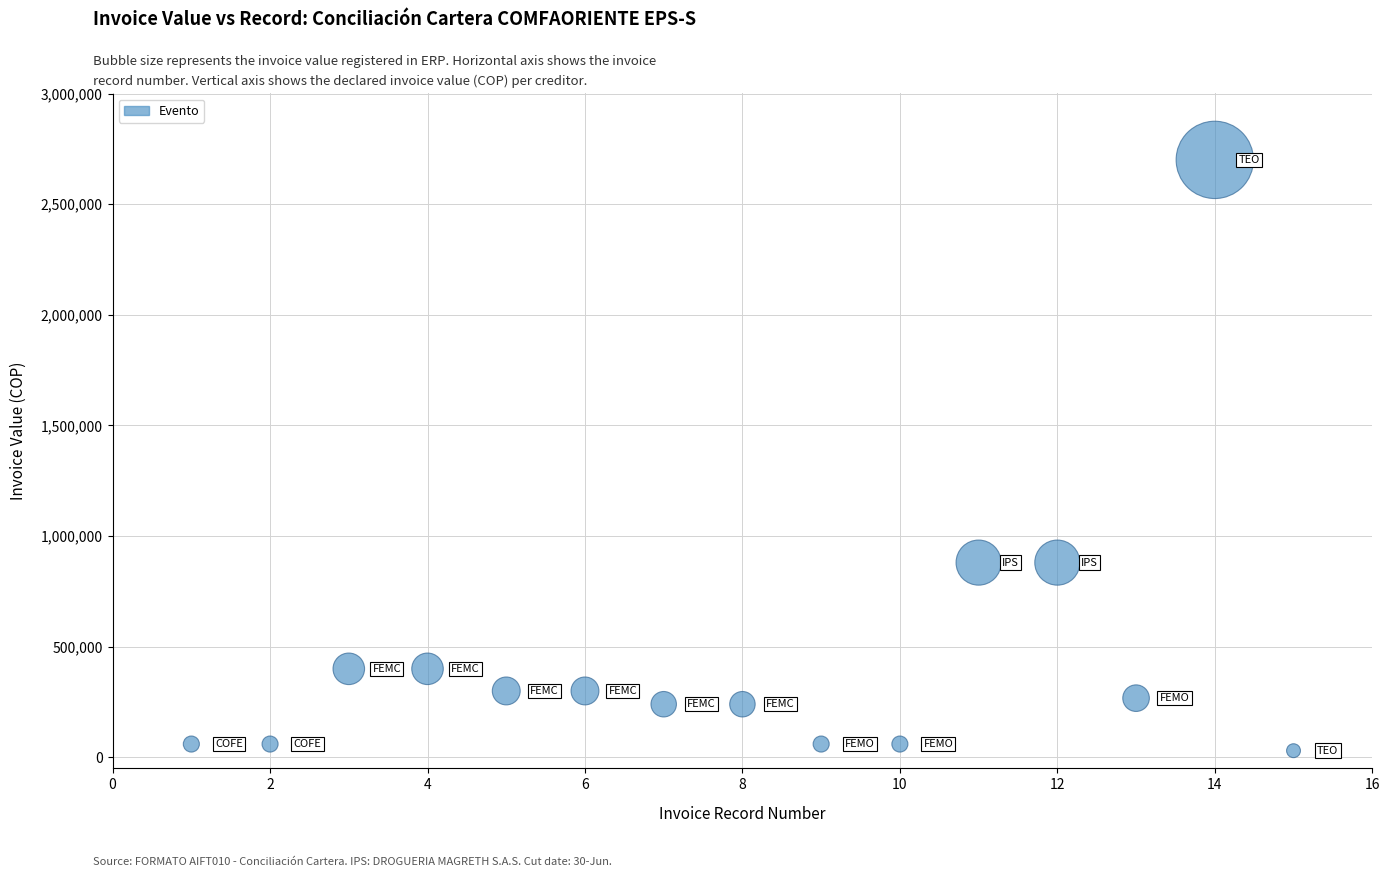

What is the range of X values (max minus min)?

14